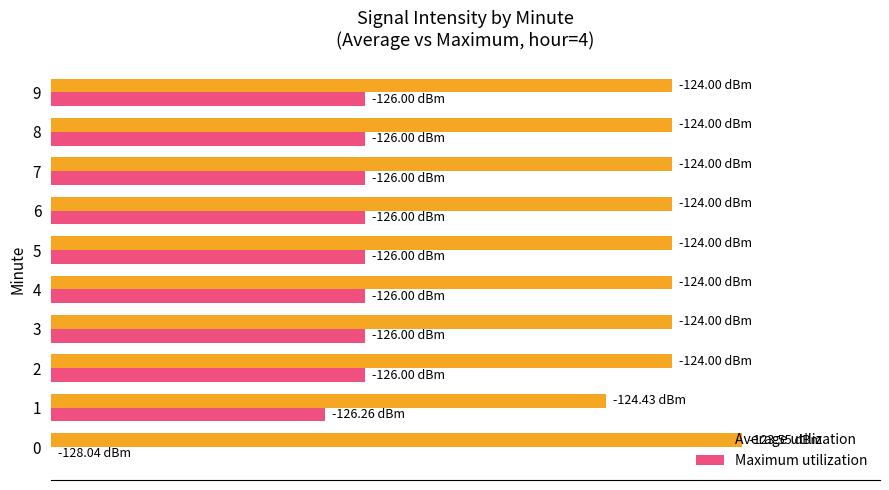

True or false: Average utilization has a value of 90.0 at 7.

True